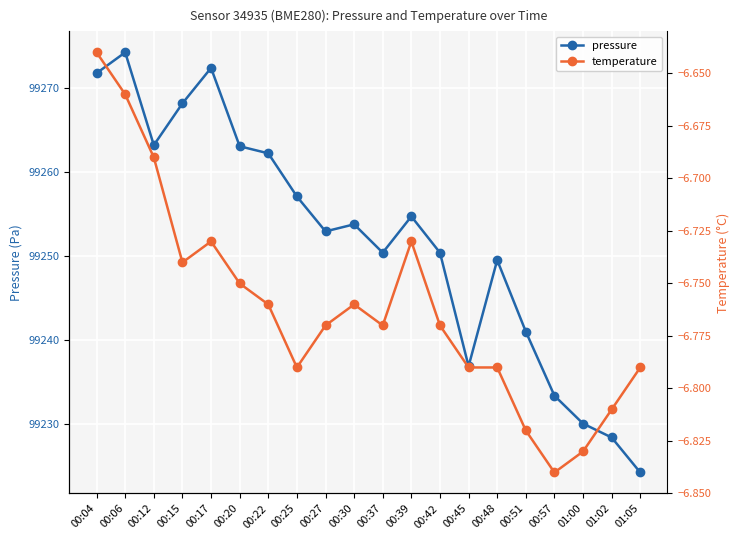

At which category is the sum across all series the highest?

00:06